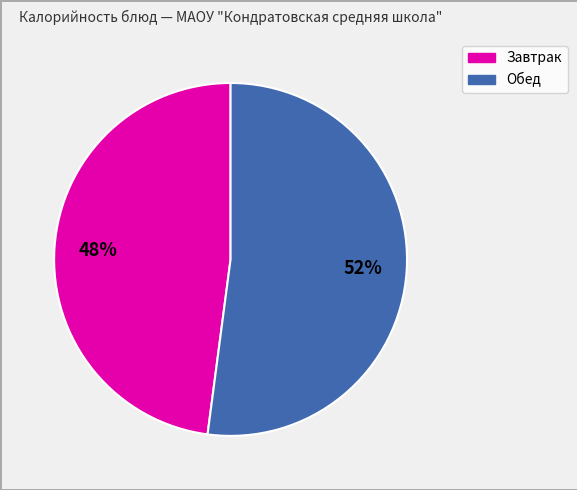

To the nearest percent, what is the average slice percentage?

50%